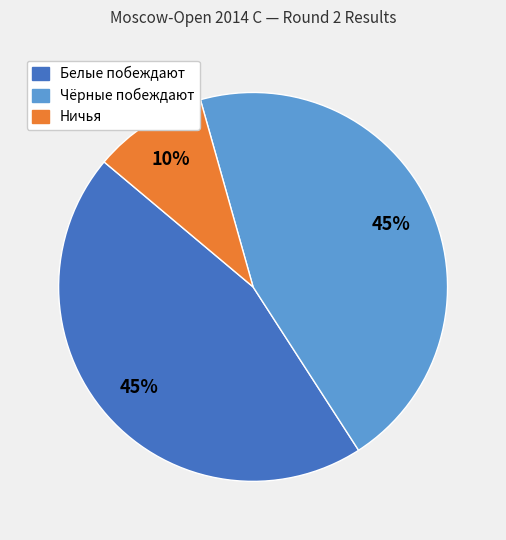

Does any single category account for the majority?

No